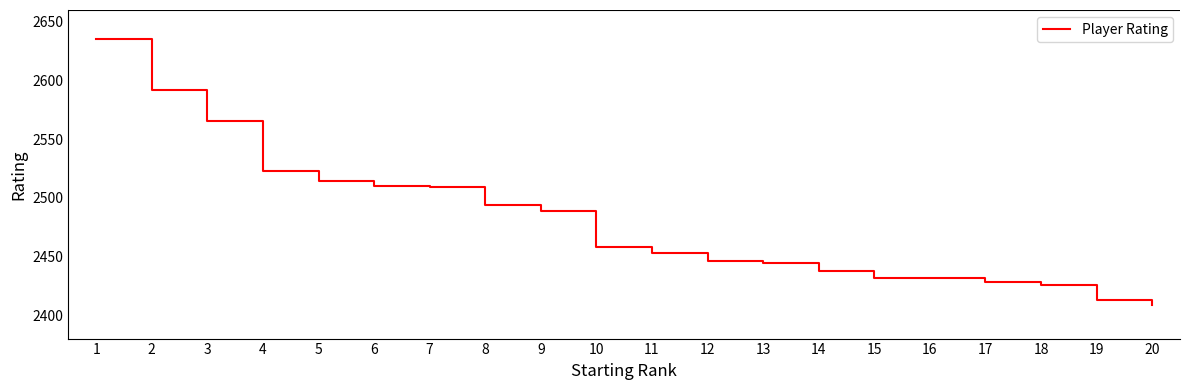

The chart shows a value of 2446 at 12. True or false?

True